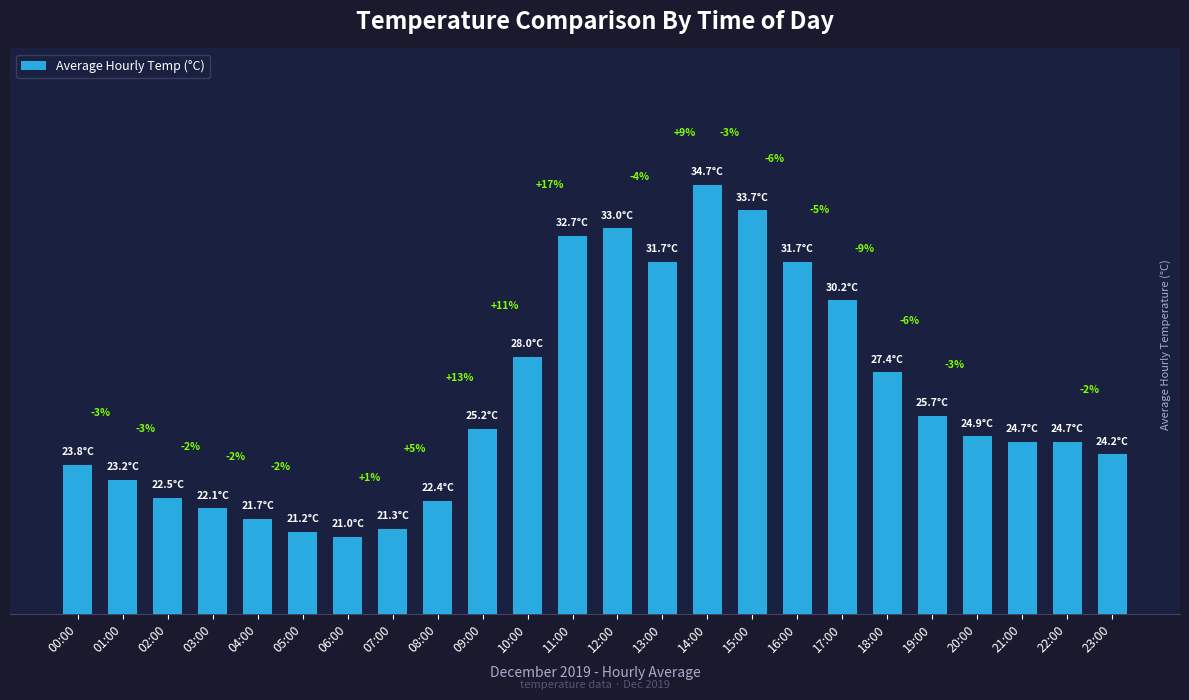

Reading left to right, transcribe all the data shown in this chart.

23.8	23.2	22.5	22.1	21.7	21.2	21.0	21.3	22.4	25.2	28.0	32.7	33.0	31.7	34.7	33.7	31.7	30.2	27.4	25.7	24.9	24.7	24.7	24.2